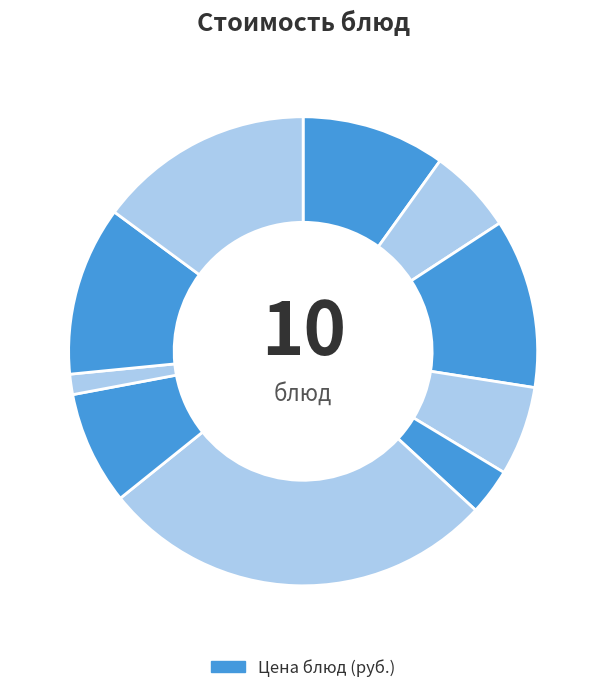

How many slices are in this pie chart?

10